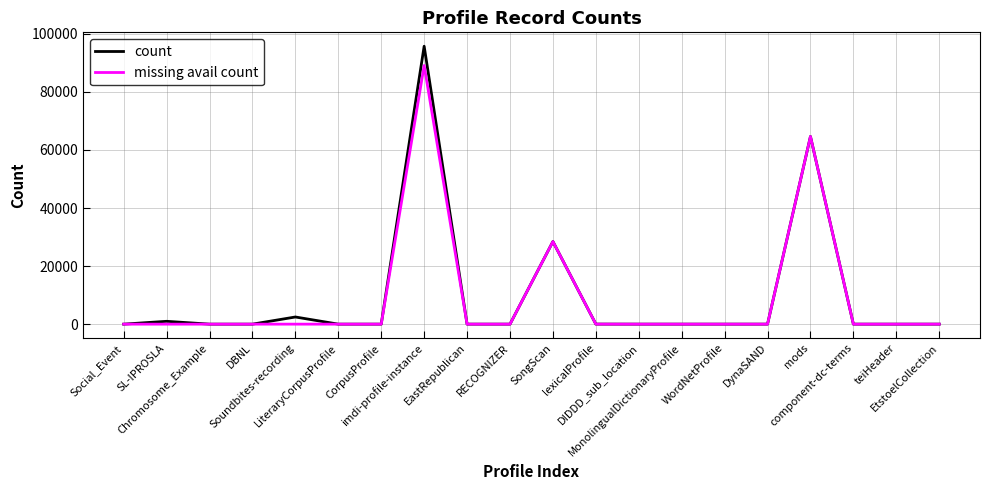

Where is missing avail count nearest to the value 44548?

SongScan